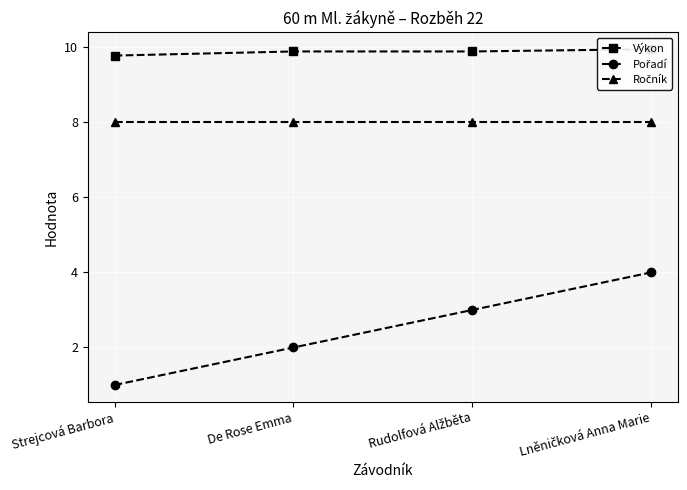

True or false: Ročník and Pořadí cross at least once.

False